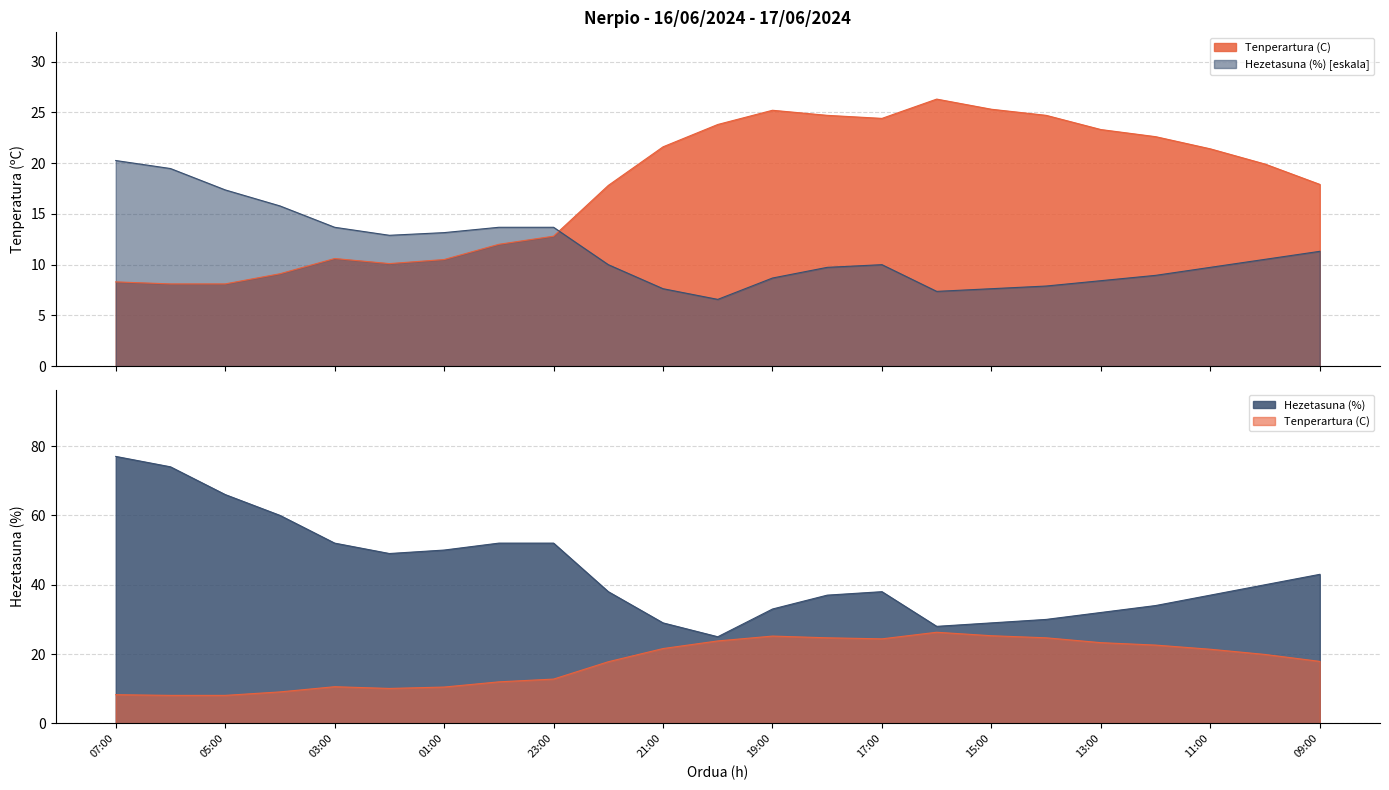

At which category does Hezetasuna (%) reach its first local valley?

02:00